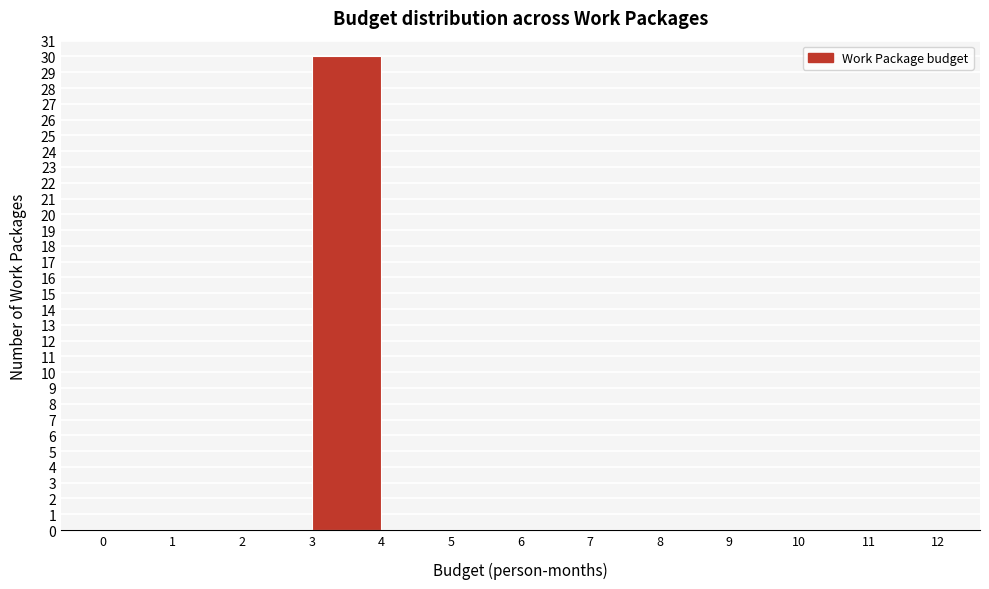

Reading left to right, list every bar in this chart as the range it spans on the x-axis followed by its height. The values are not printed on the chart, so give them approximately, as read against the axis.

0 to 1: 0
1 to 2: 0
2 to 3: 0
3 to 4: 30
4 to 5: 0
5 to 6: 0
6 to 7: 0
7 to 8: 0
8 to 9: 0
9 to 10: 0
10 to 11: 0
11 to 12: 0